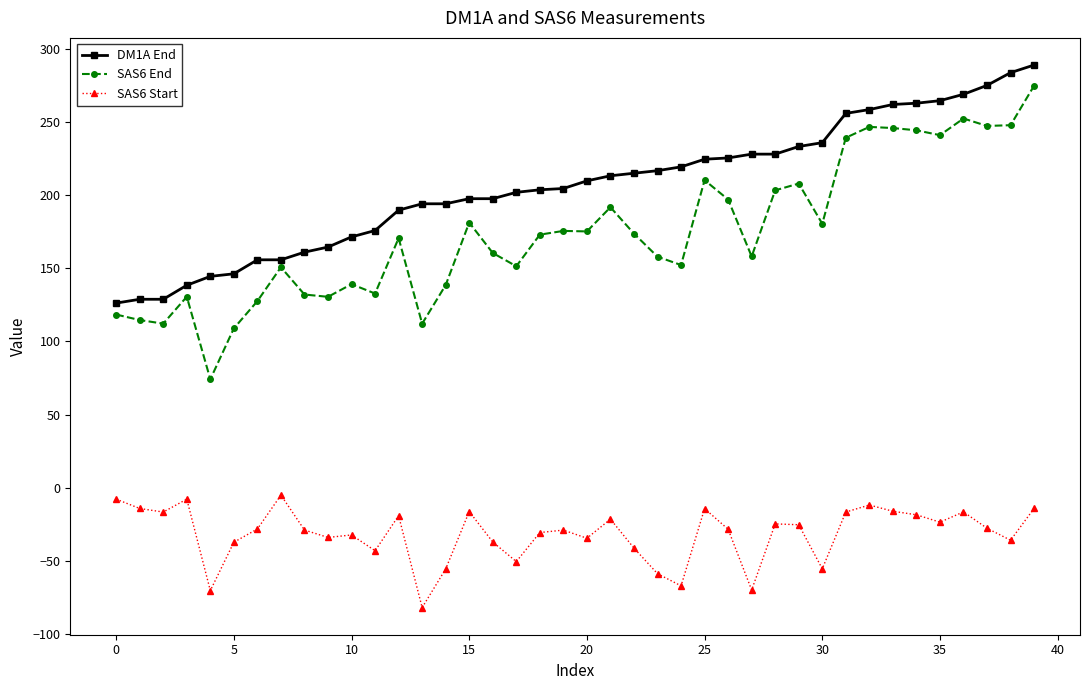

True or false: SAS6 End and DM1A End intersect in this chart.

False